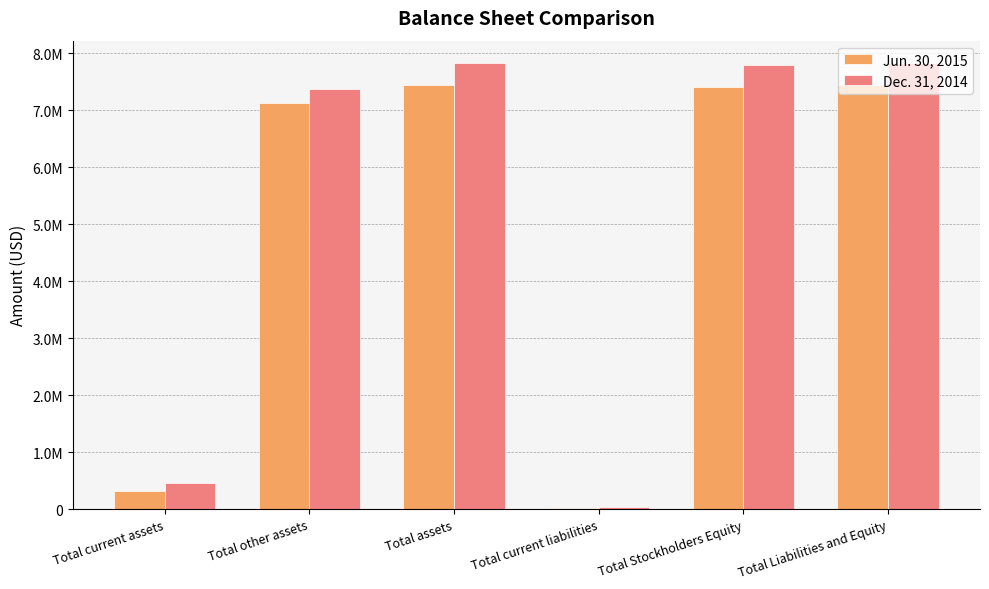

What position from the left is Total current assets?

1